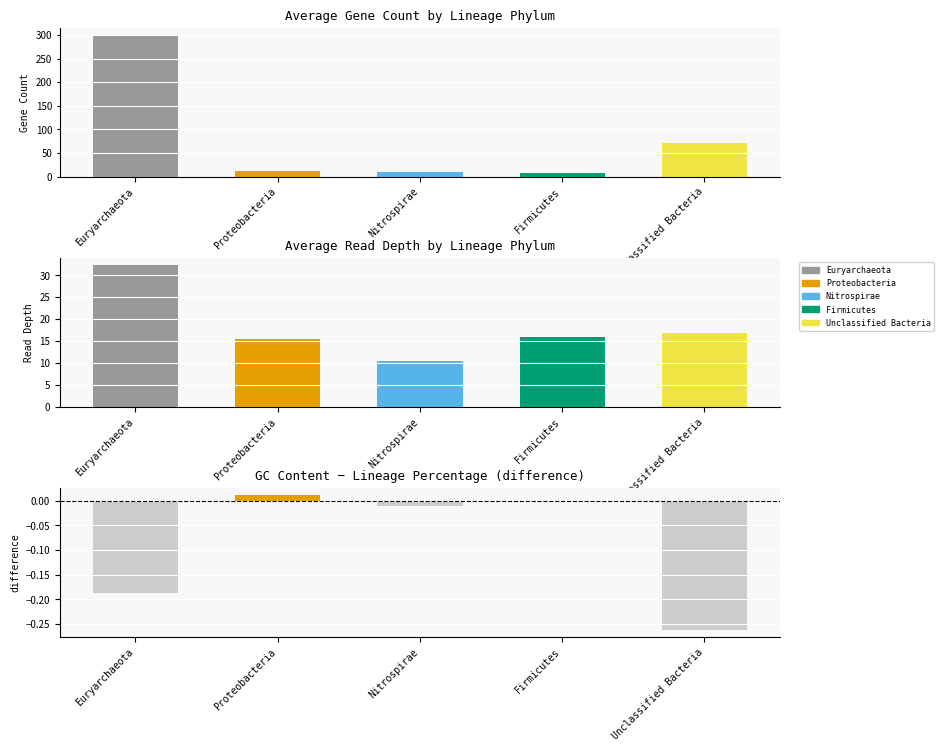

How many data points are less than 11?

2